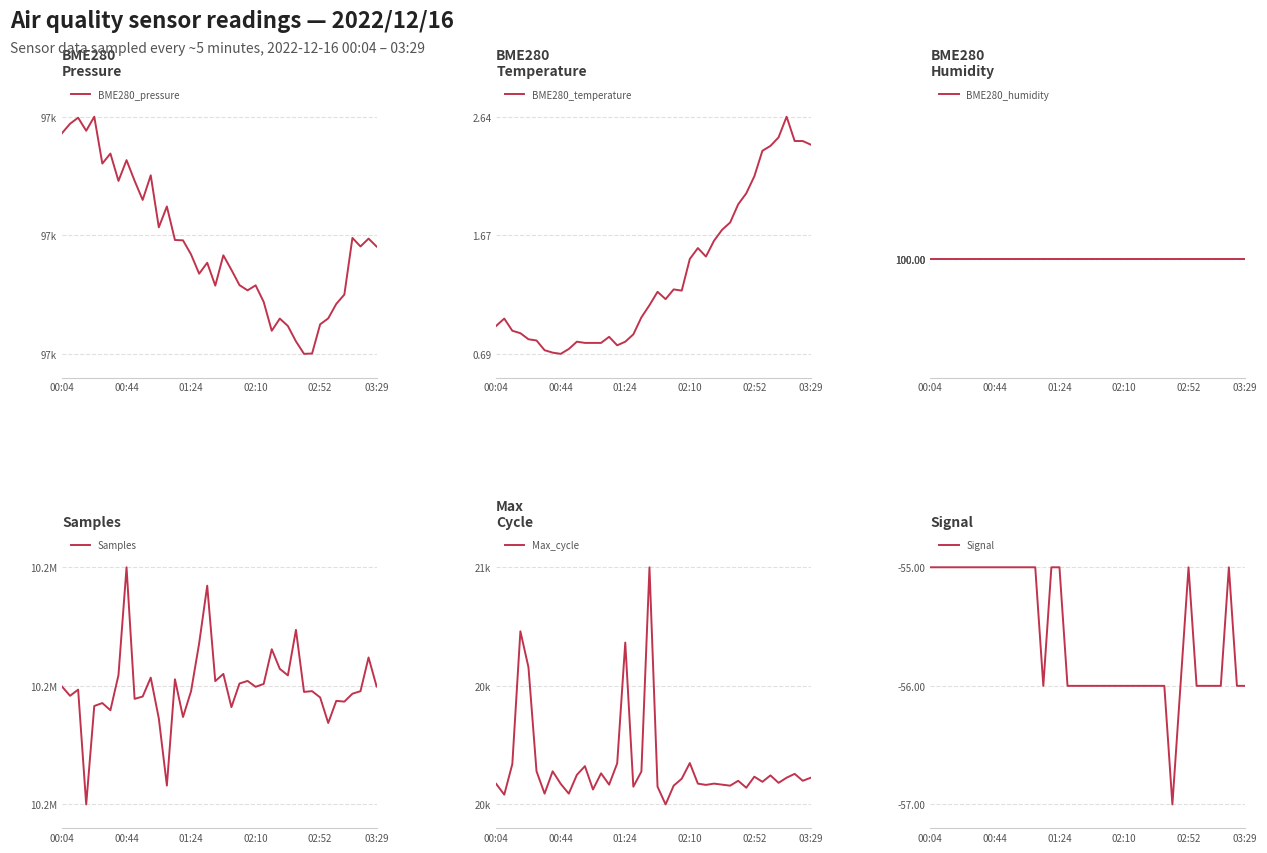

True or false: BME280_humidity and Signal intersect in this chart.

False